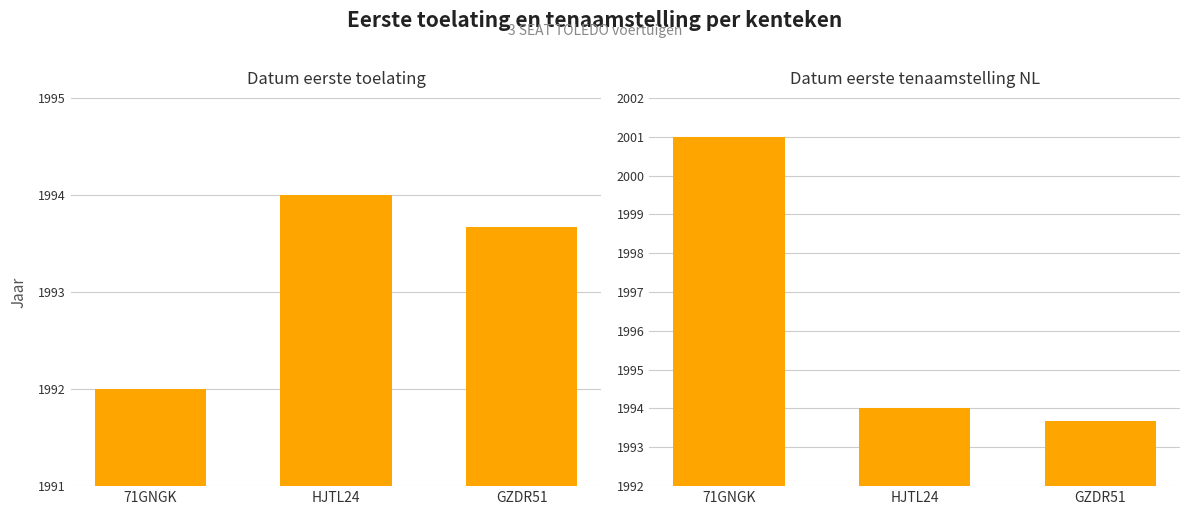

What is the approximate value of datum_eerste_tenaamstelling_in_nederland at GZDR51?

1993.7